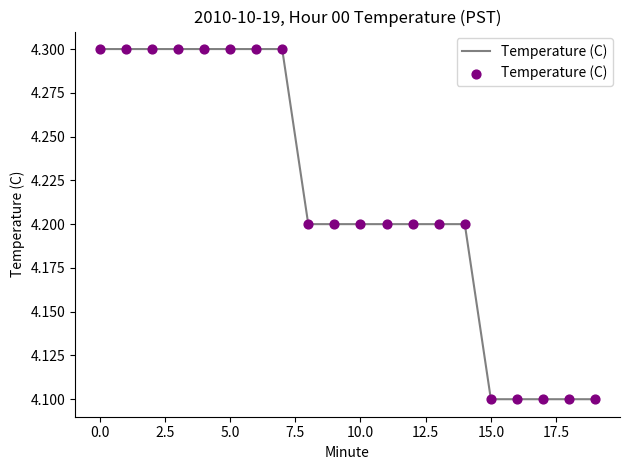

What is the minimum value shown in the chart?

4.1